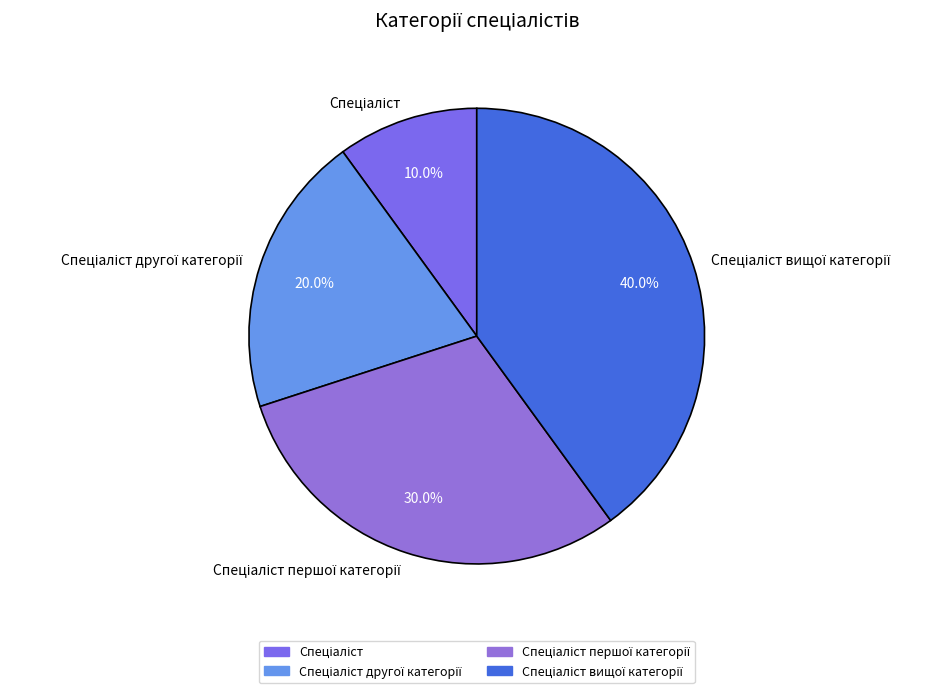

To the nearest percent, what is the average slice percentage?

25%